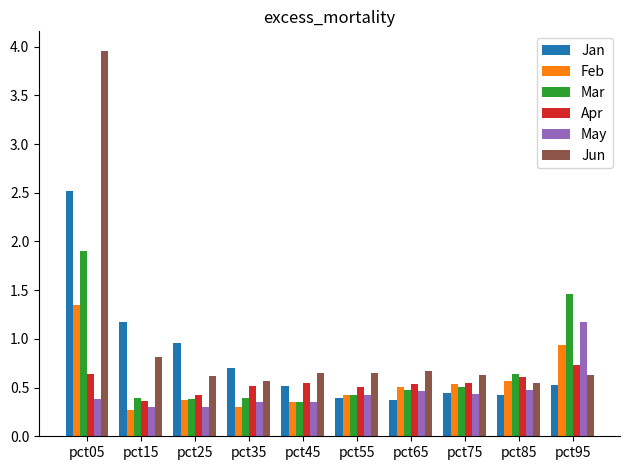

How many distinct data groups are displayed?

6